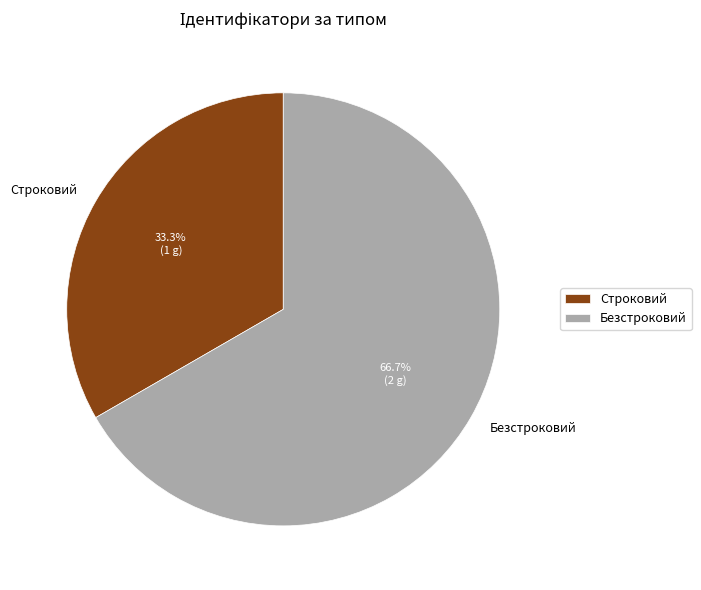

Combined, do Строковий and Безстроковий account for over 50%?

Yes